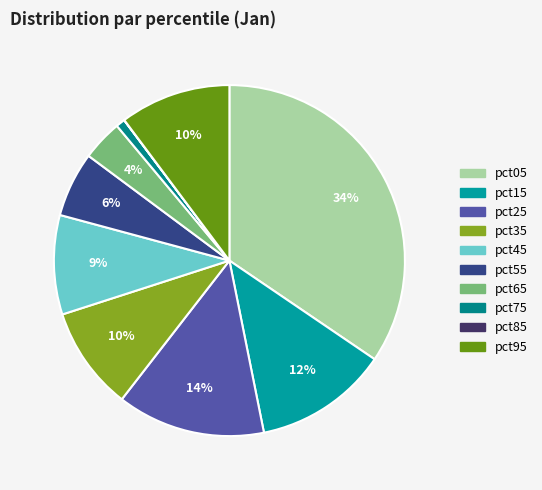

To the nearest percent, what is the combined percentage of pct15 and pct05?

47%